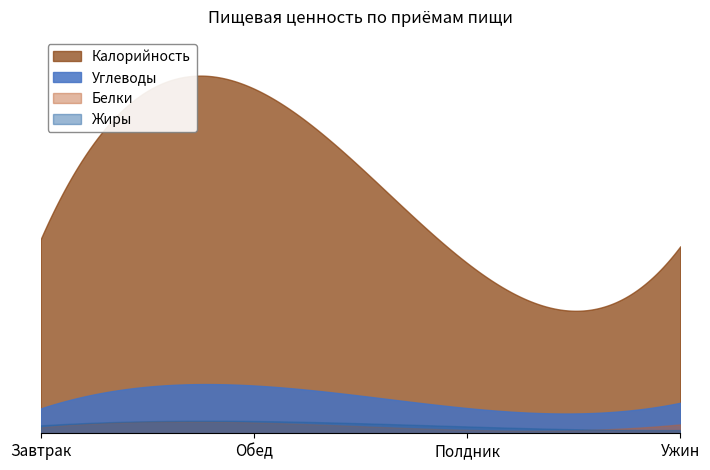

What position from the right is Завтрак?

4